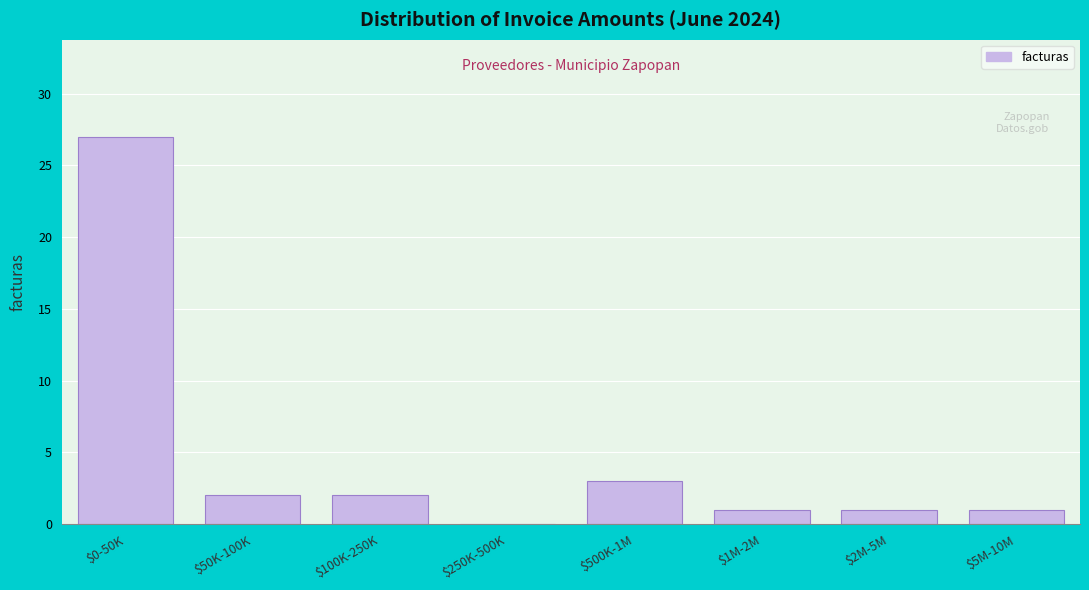

What is the sum of all values?

37